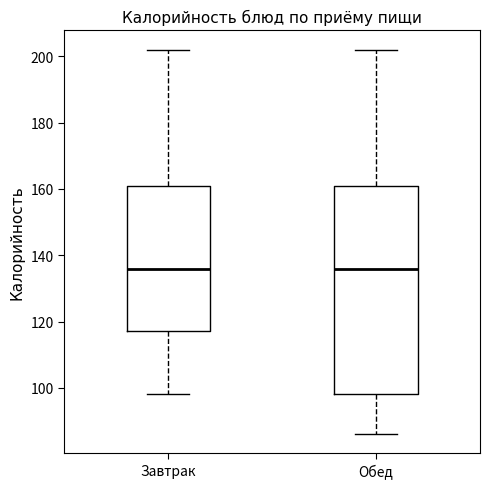

Reading left to right, read every box against the y-axis: the position of its median line, the range the box covers, and the ends of its whiskers. The values are not printed on the chart, so give them approximately, as read against the axis.

Завтрак: median 136, box 118 to 162, whiskers 98 to 202
Обед: median 136, box 98 to 162, whiskers 86 to 202